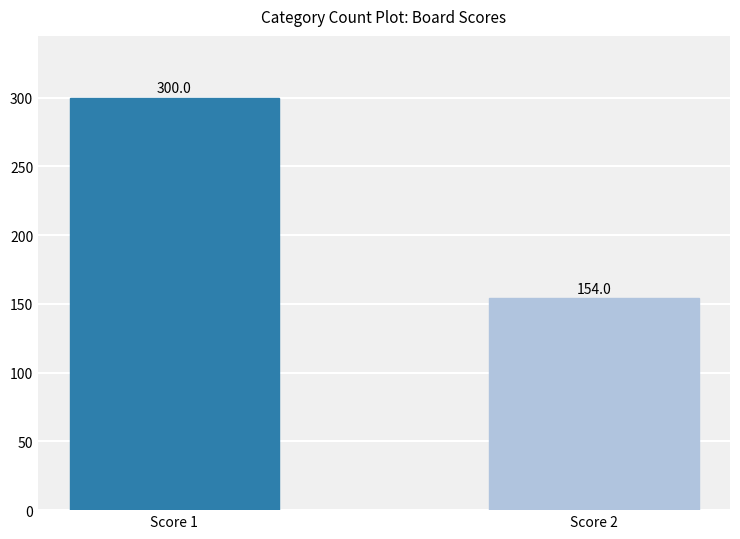

True or false: the data shows 300 at Score 1.

True